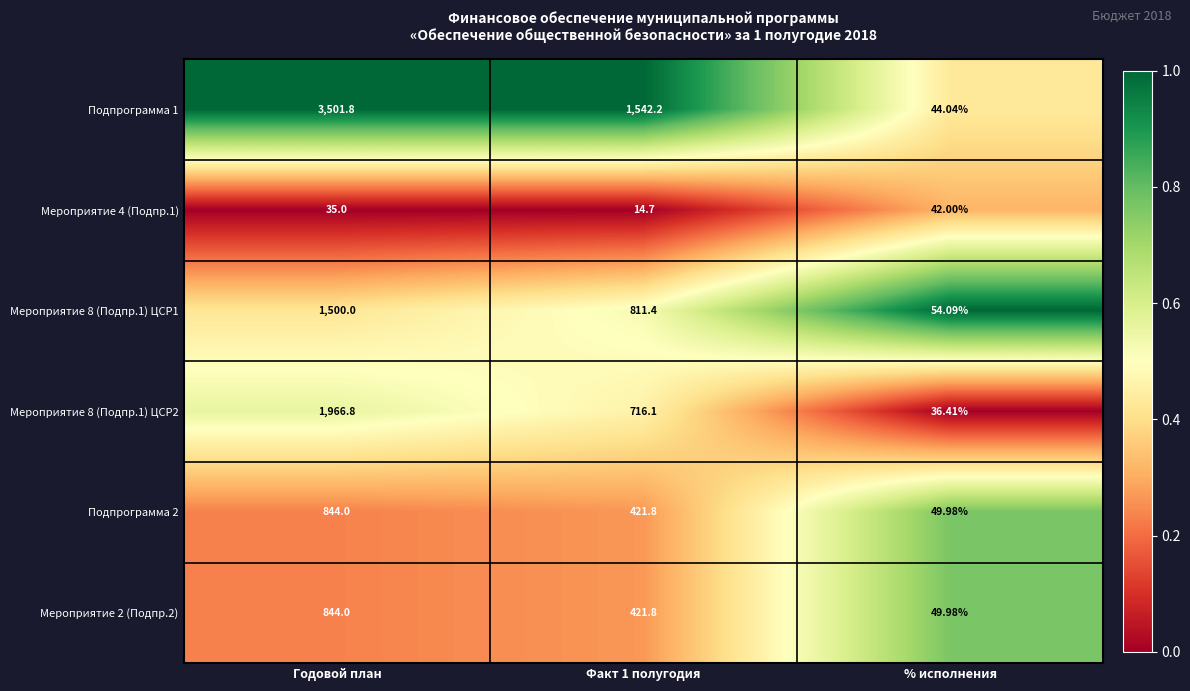

At which category is the sum across all series the highest?

Годовой план